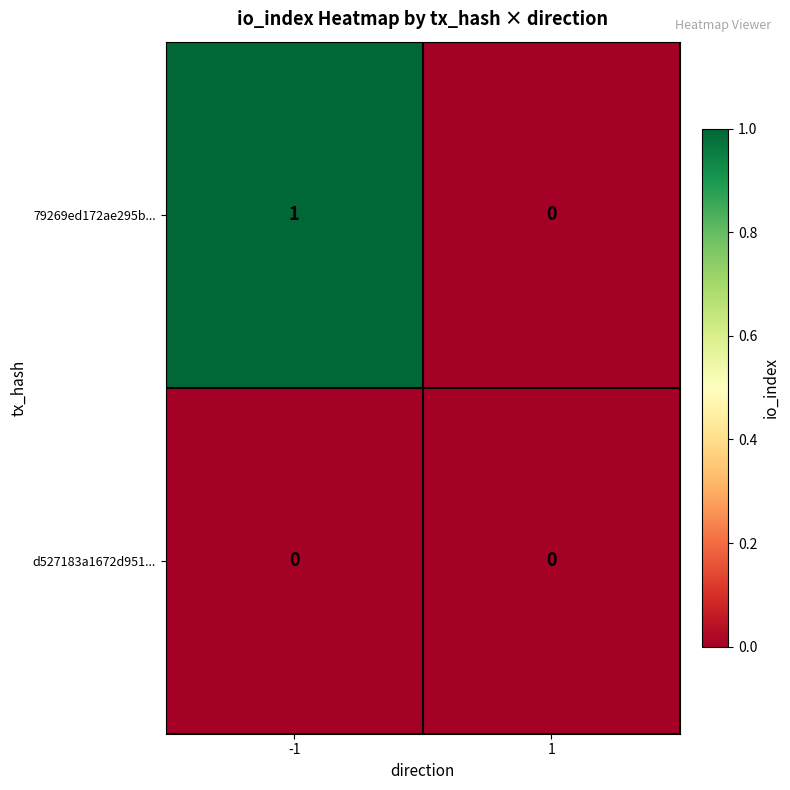

Which series has the largest total across all categories?

79269ed172ae295b...